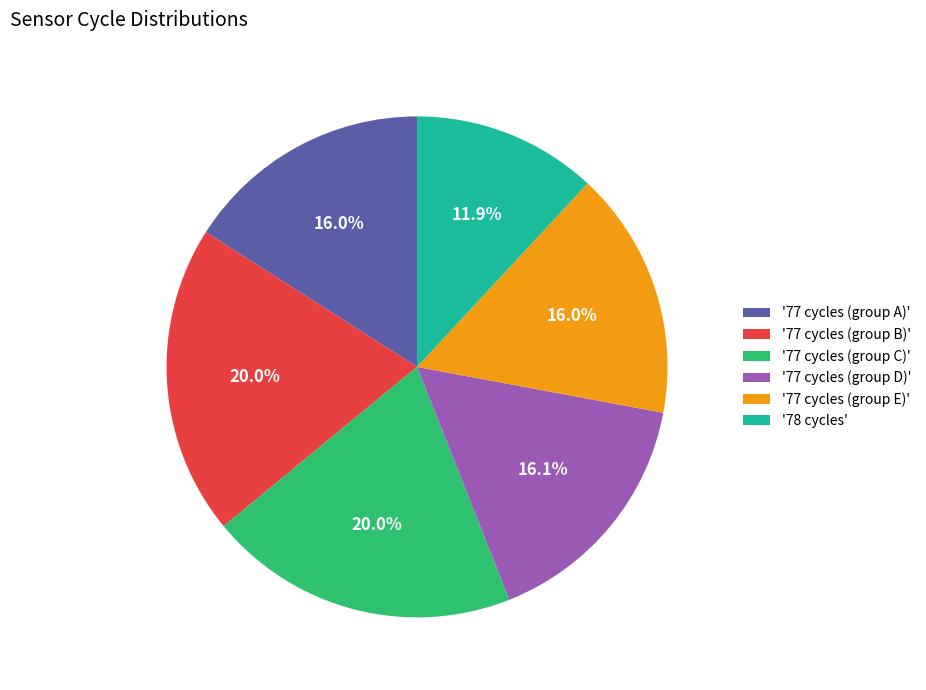

What is the smallest slice in the pie chart?

'78 cycles'